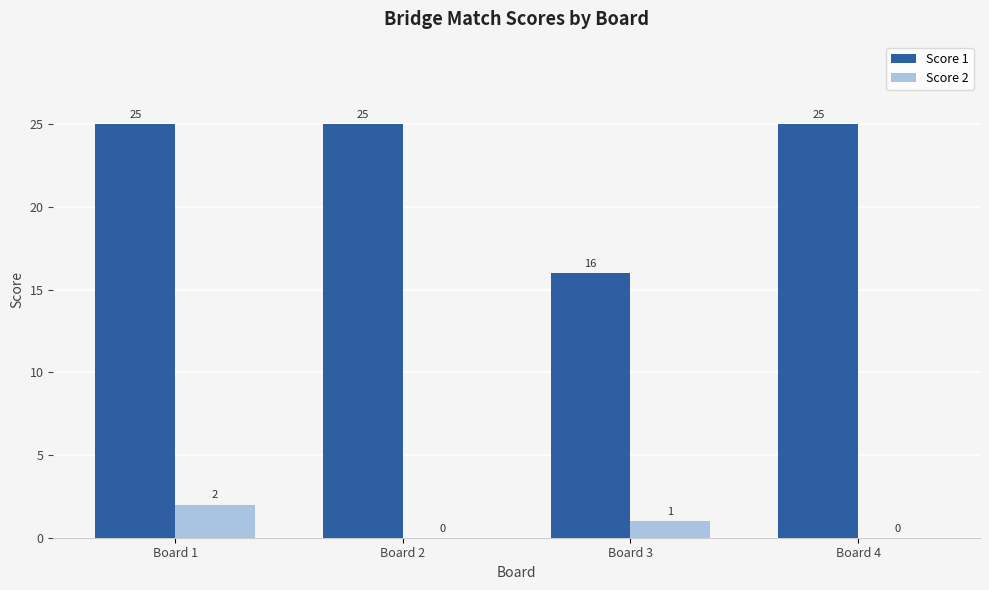

What is the sum of all Score 1 values?

91